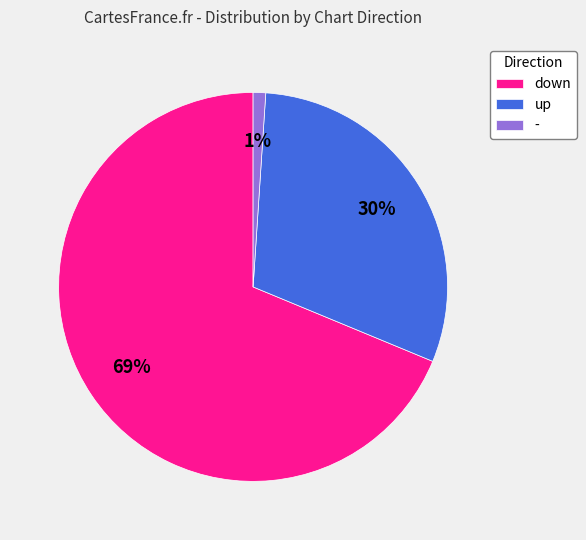

What is the largest slice in the pie chart?

down